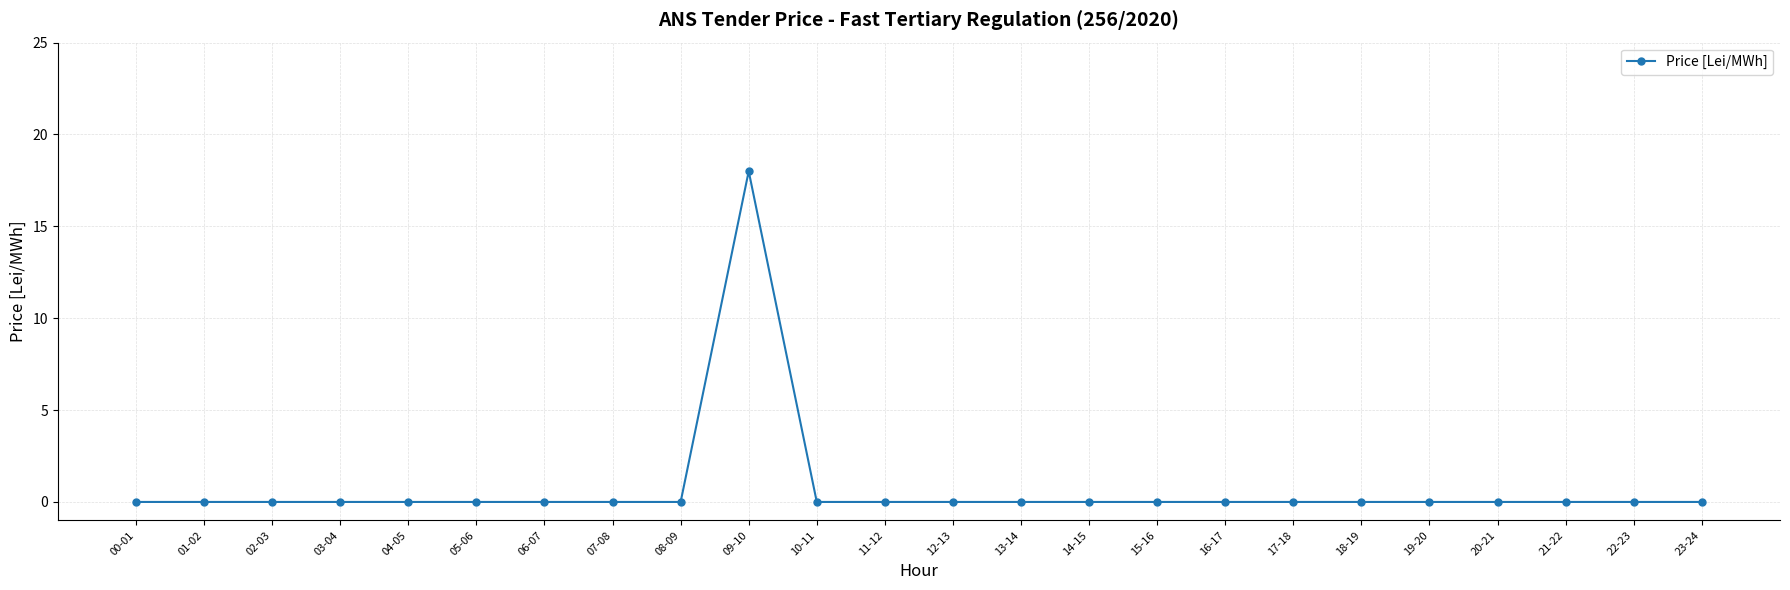

What is the label of the 19th point from the left?

18-19